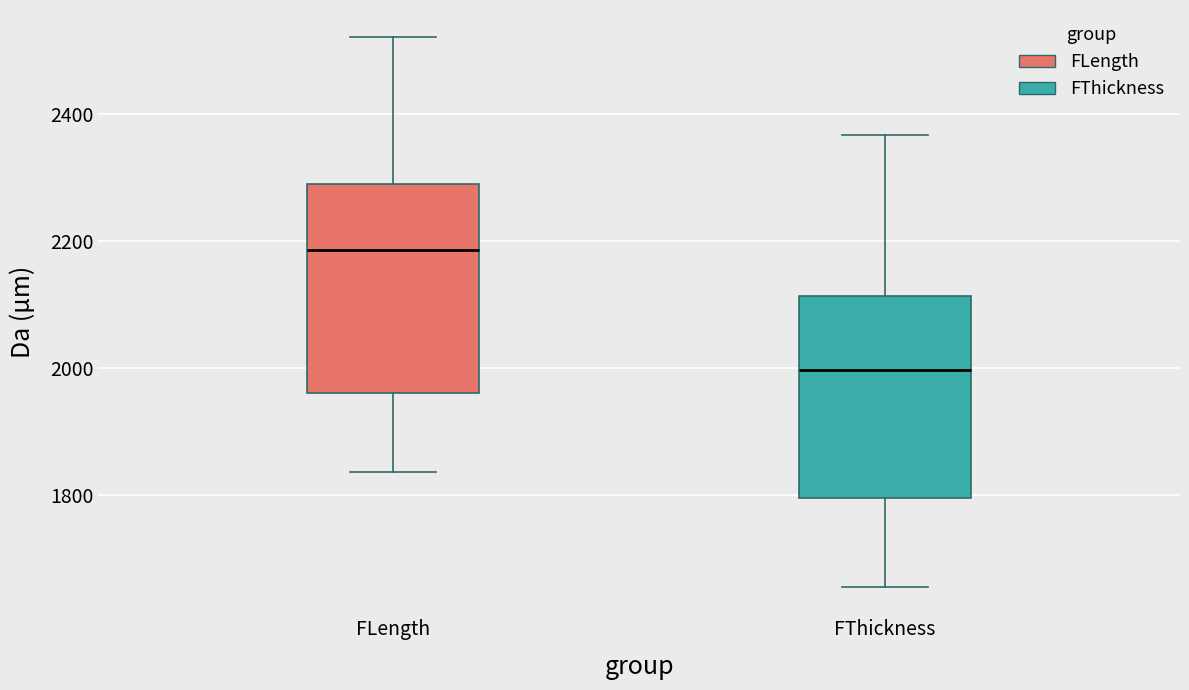

Reading left to right, read every box against the y-axis: the position of its median line, the range the box covers, and the ends of its whiskers. The values are not printed on the chart, so give them approximately, as read against the axis.

FLength: median 2180, box 1960 to 2300, whiskers 1840 to 2520
FThickness: median 2000, box 1800 to 2120, whiskers 1660 to 2360